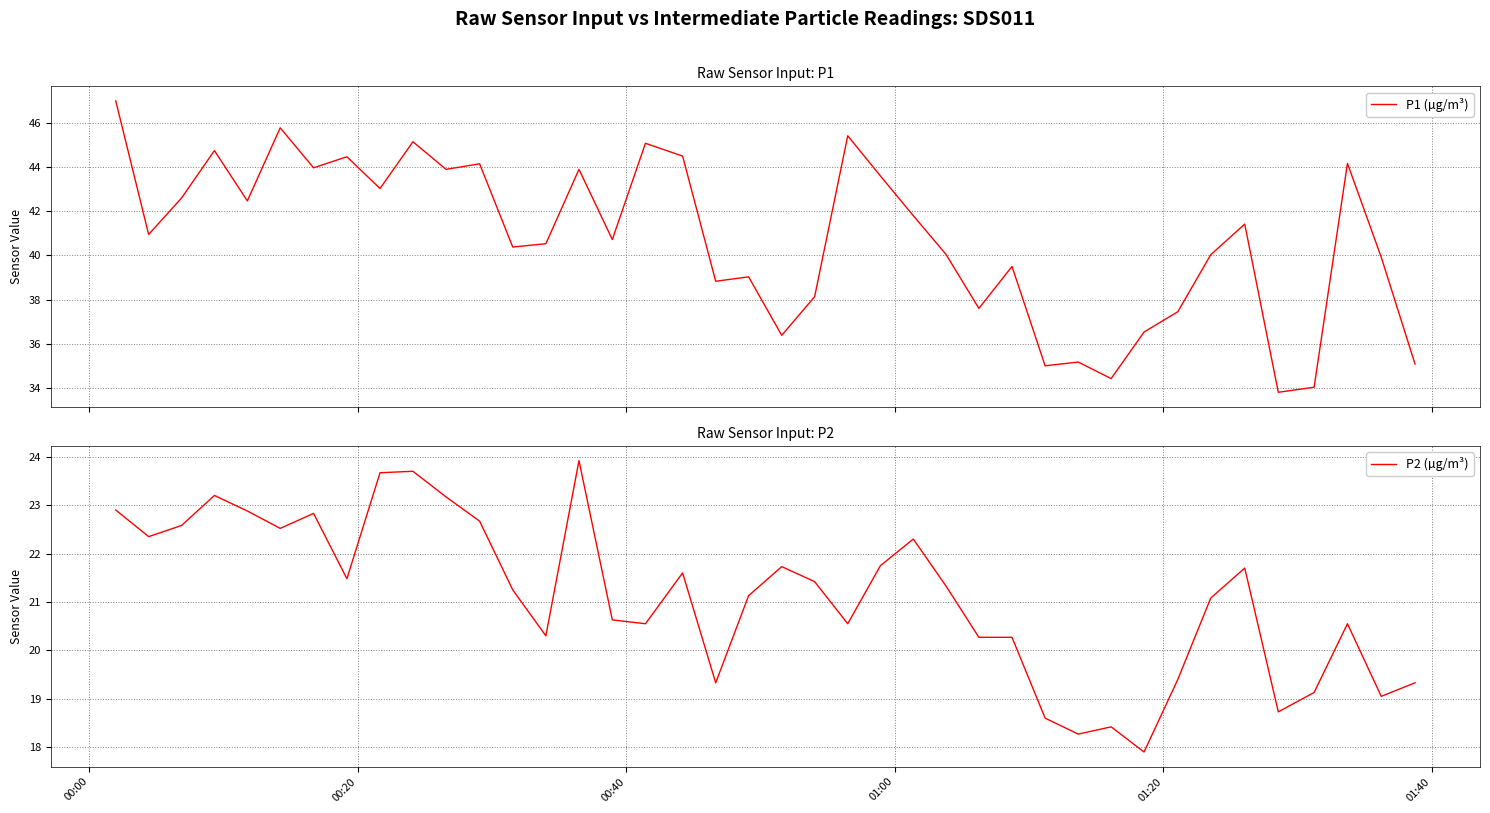

Does the chart display data point markers on the line(s)?

No